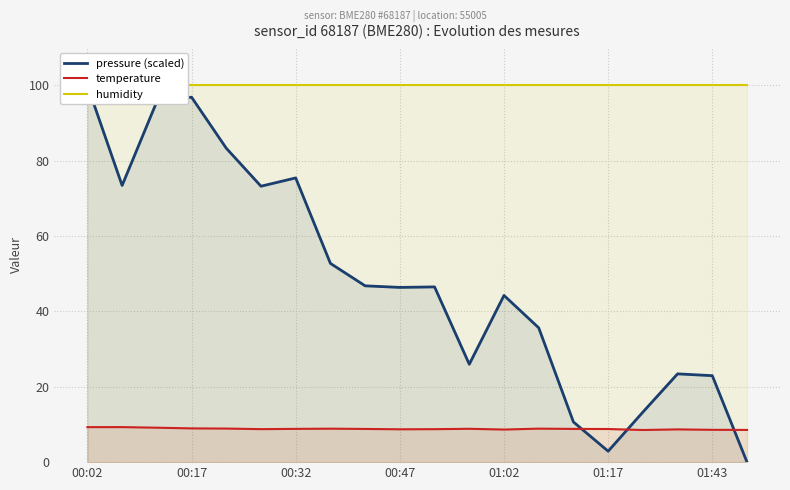

What is the label of the 12th point from the left?

11